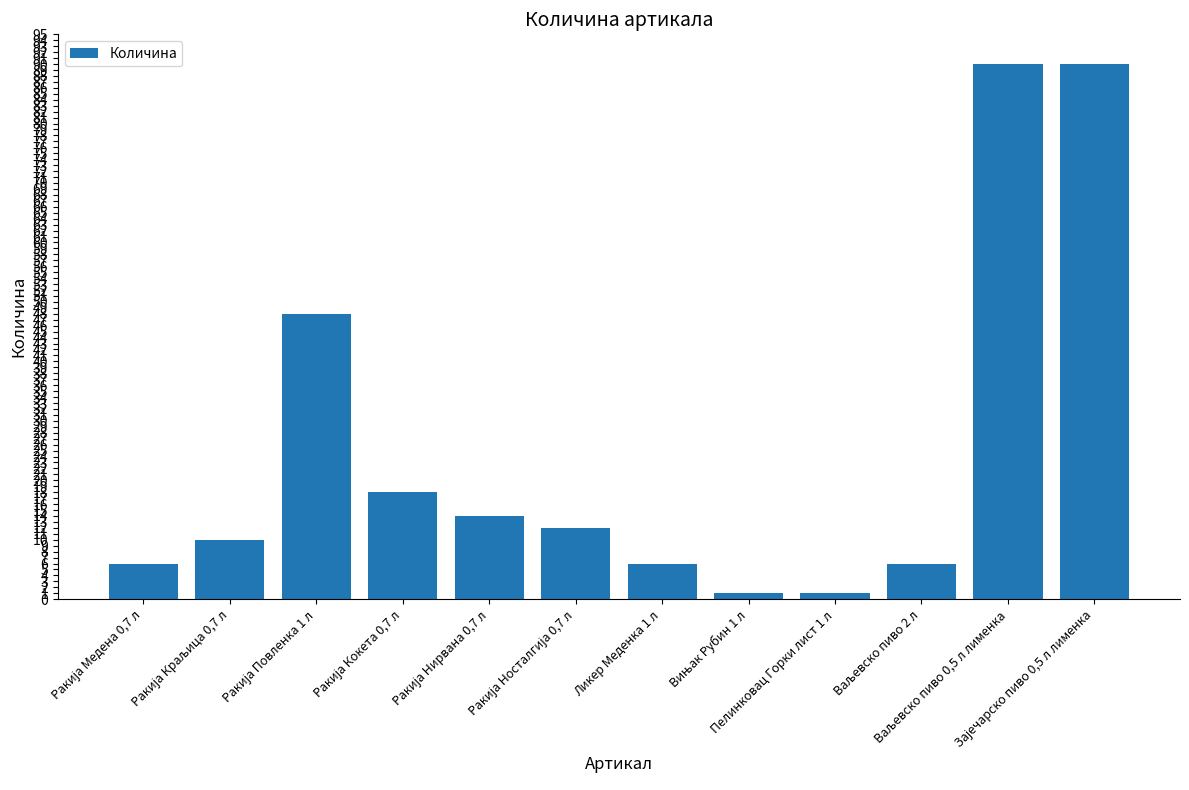

What is the label of the 7th bar from the left?

Ликер Меденка 1 л